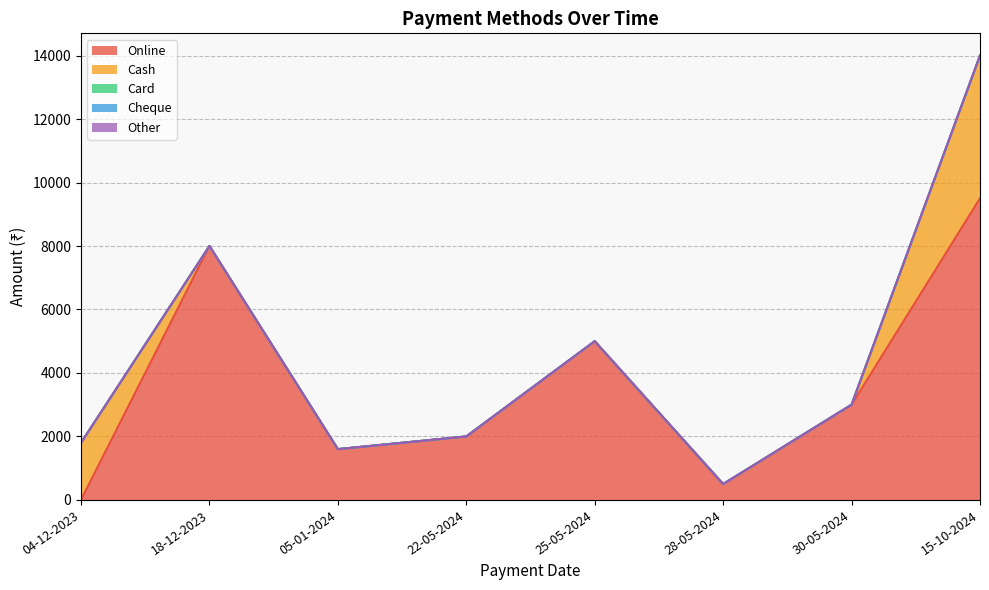

True or false: Cheque has more than 0 points higher than both neighbors.

False